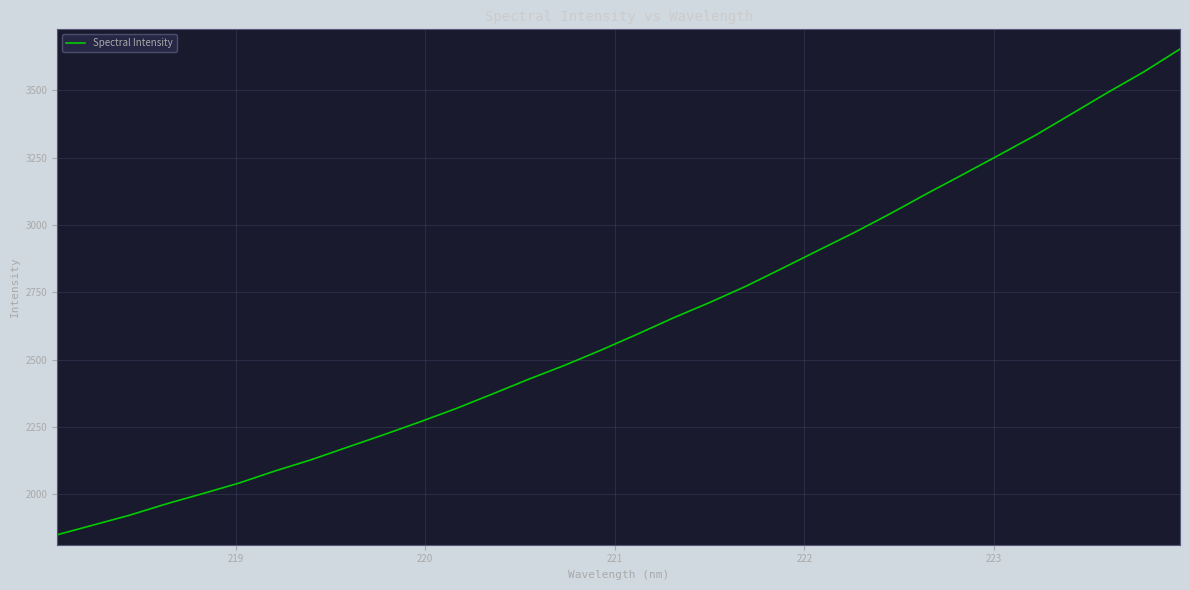

What is the difference between the maximum and minimum values?

1803.7